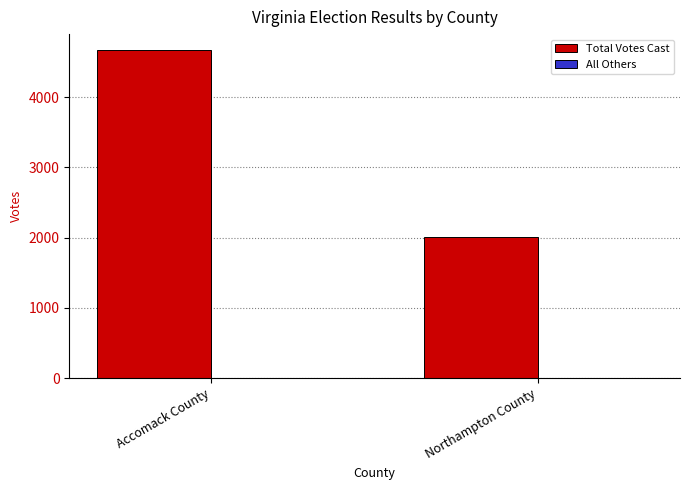

What is the total value across all series at Northampton County?

2010